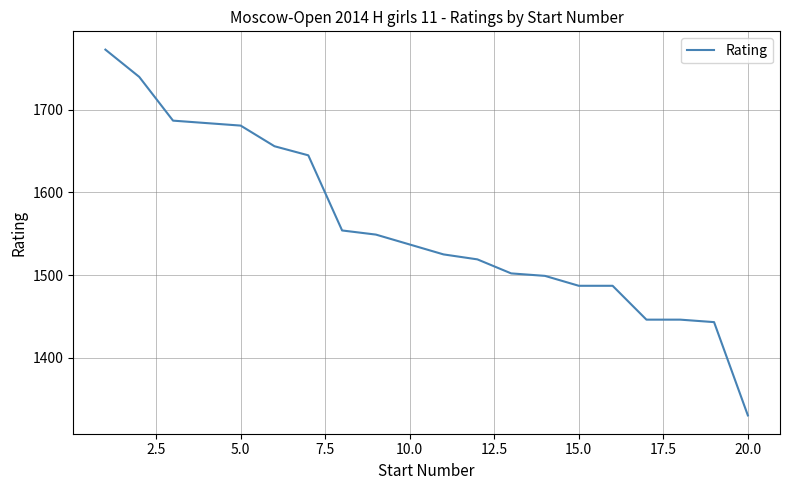

Reading left to right, transcribe all the data shown in this chart.

1773	1740	1687	1684	1681	1656	1645	1554	1549	1537	1525	1519	1502	1499	1487	1487	1446	1446	1443	1330